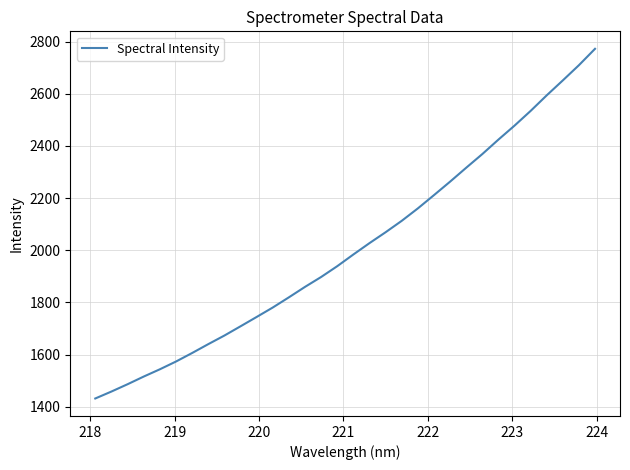

What is the difference between the maximum and minimum values?

1341.1